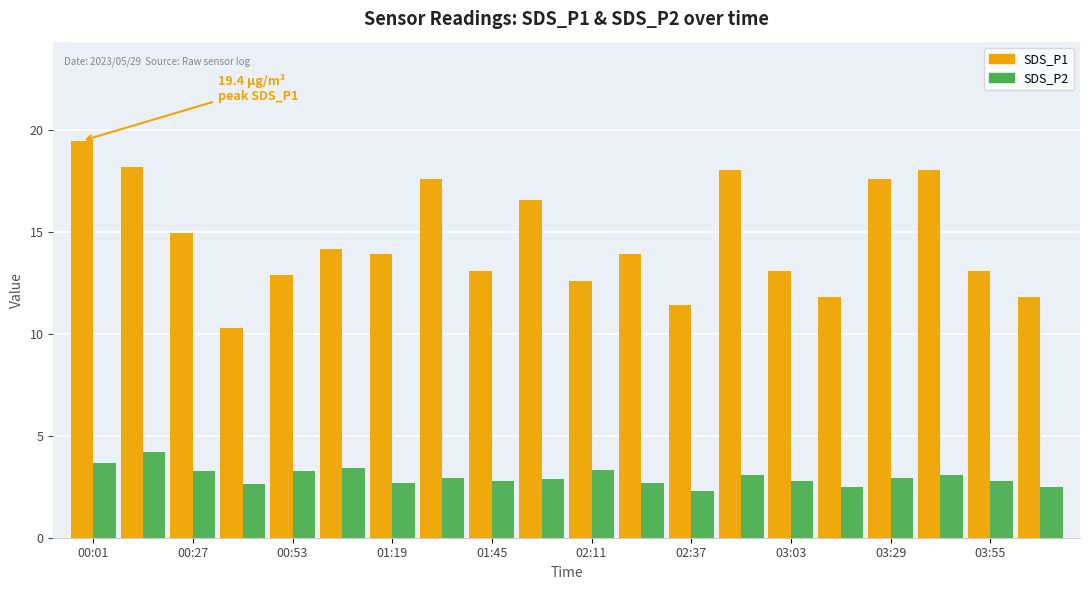

Rank the series by their maximum value, from highest to lowest.

SDS_P1, SDS_P2